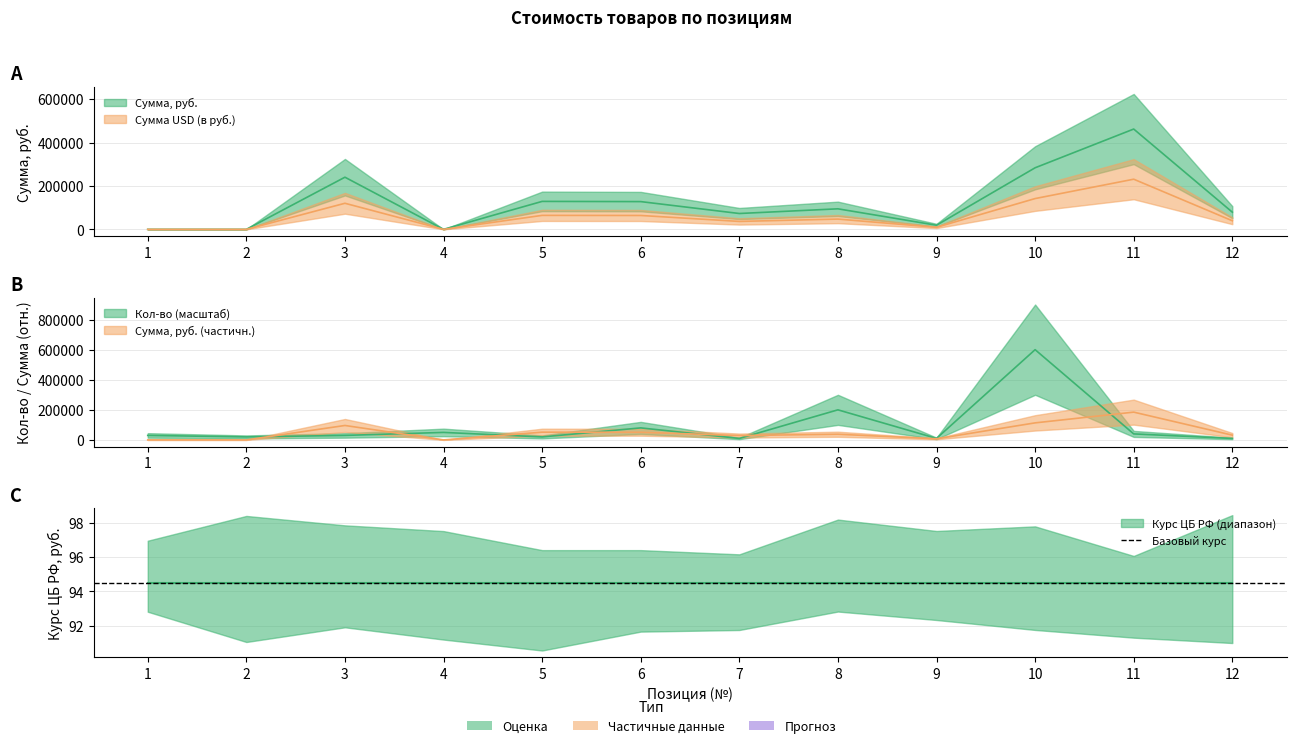

How many lines are shown in the chart?

3